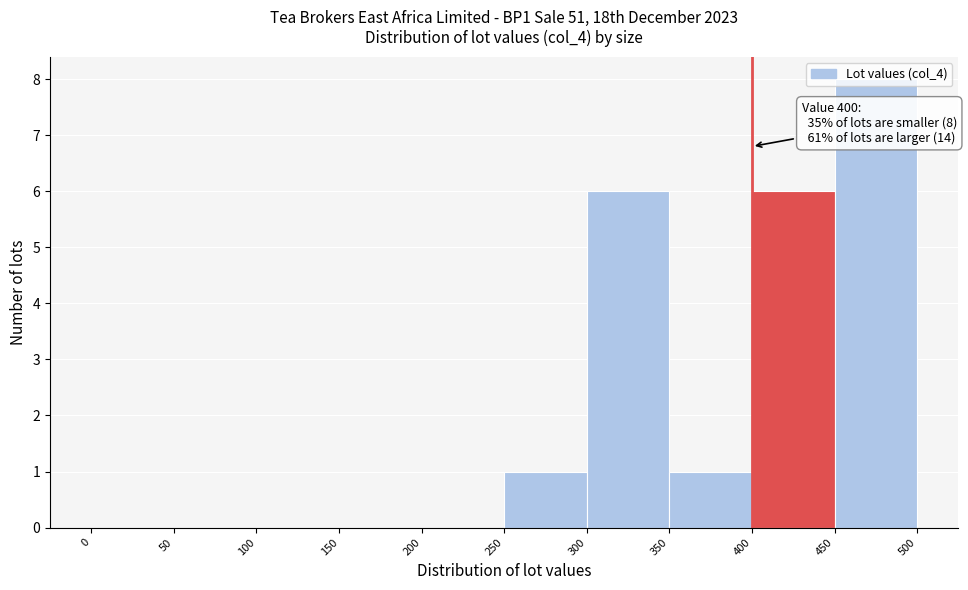

Which range on the x-axis has the tallest bar?

450 to 500